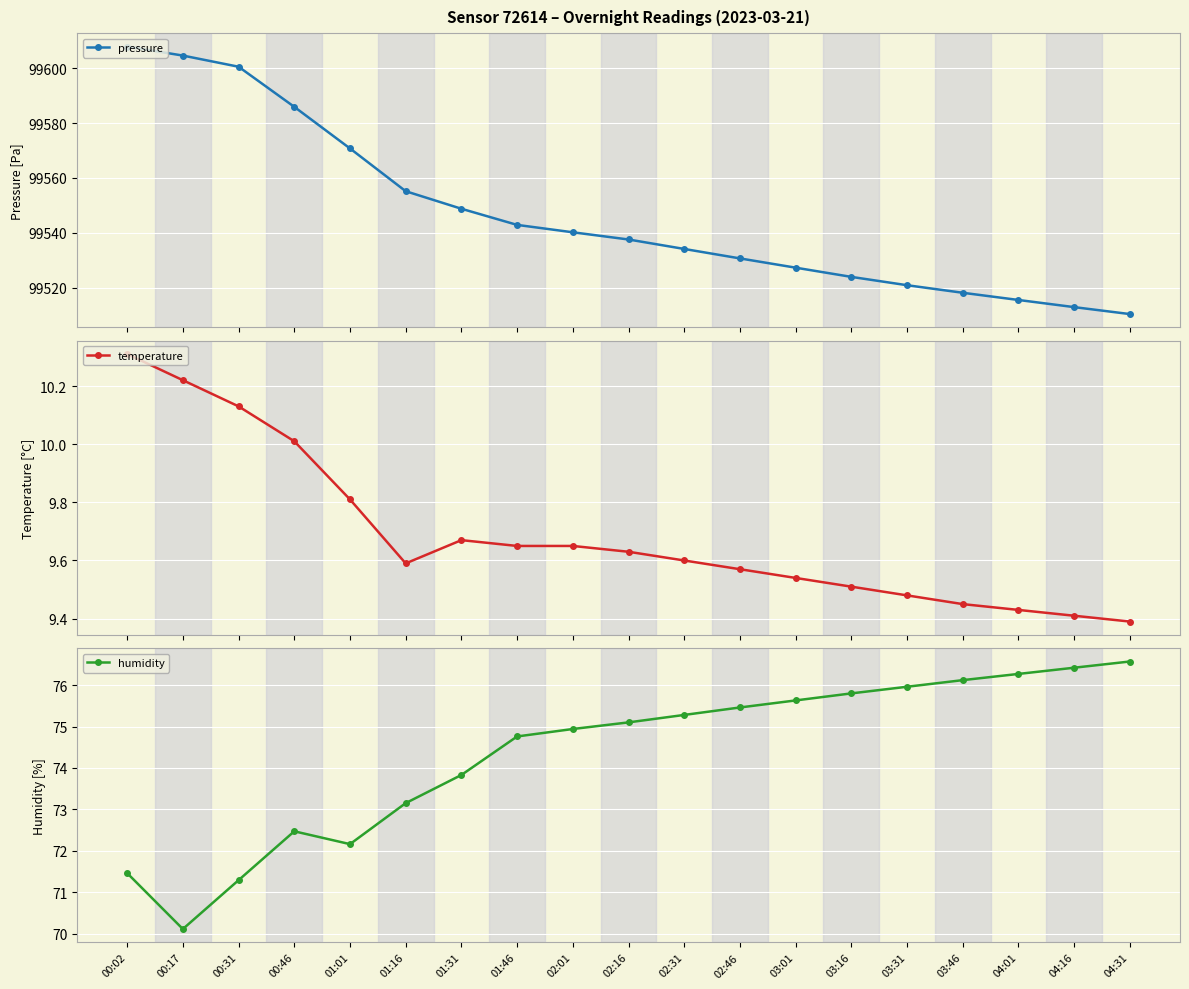

Read the pressure value at 00:46.

99585.9